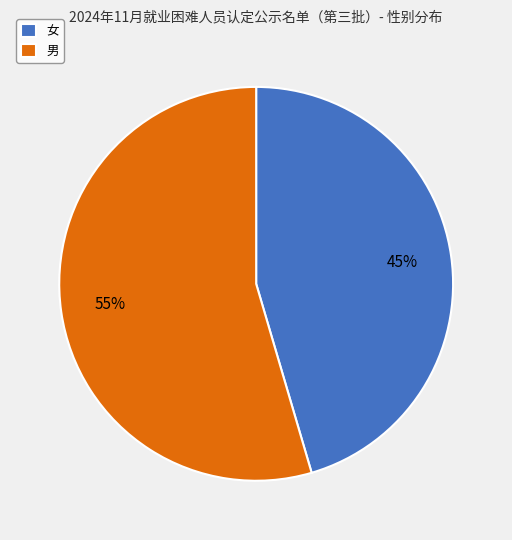

Approximately how many times larger is the value at 男 compared to 女?

1.2